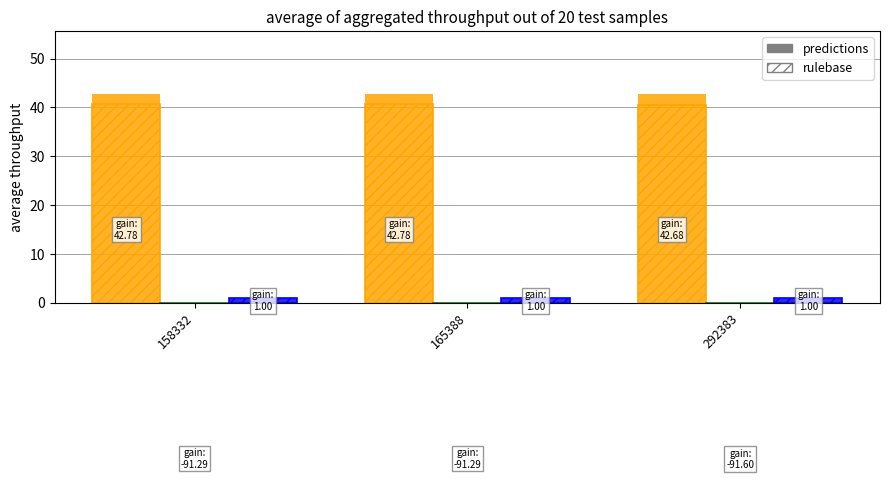

List the series in order of their peak value, lowest first.

Longitude predictions, Longitude rulebase, Count rulebase, Count predictions, Latitude rulebase, Latitude predictions